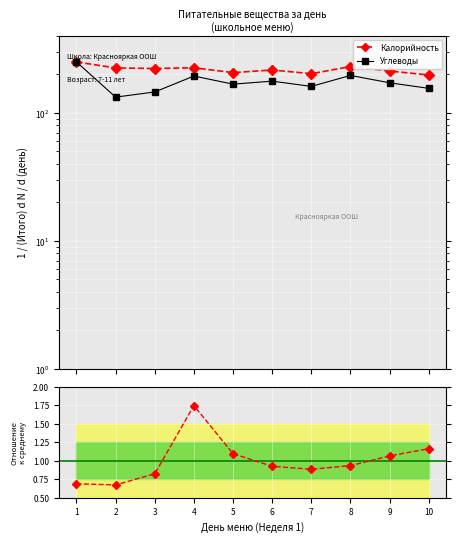

At which category is the sum across all series the highest?

1